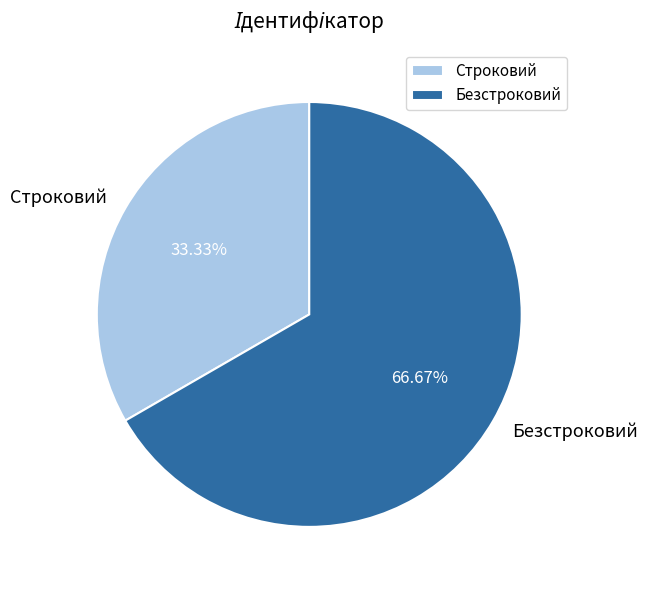

Which slice is the largest?

Безстроковий